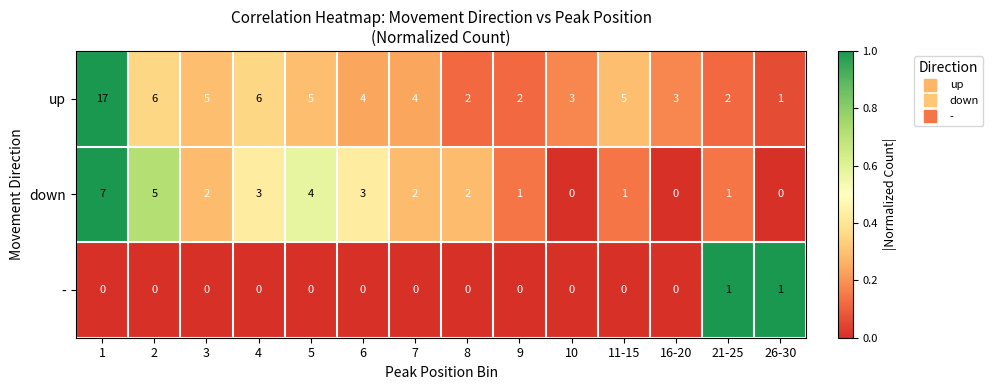

The down series shows 12 at 1. True or false?

False